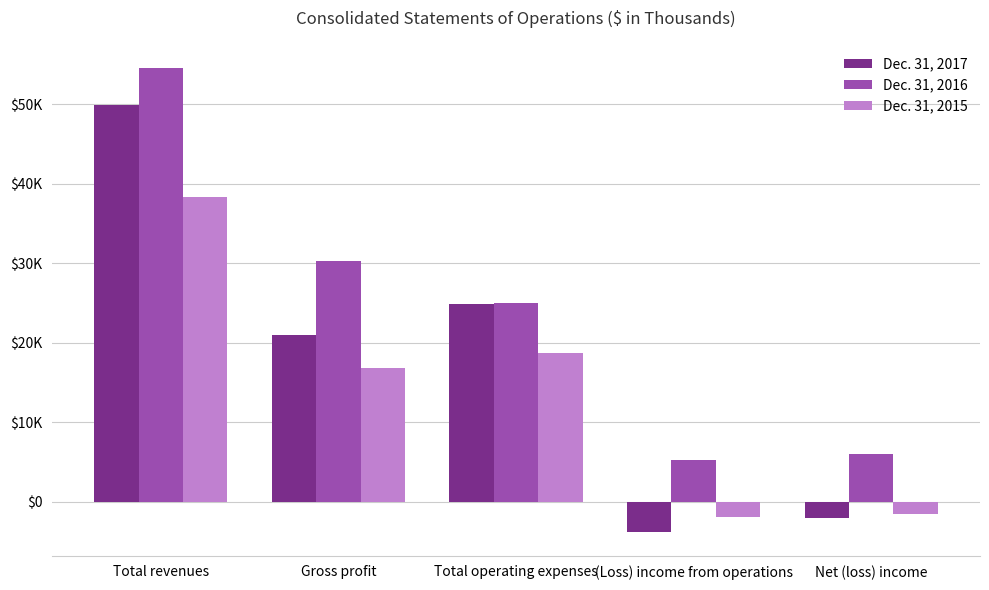

Where does the Dec. 31, 2016 series first go above 25001?

Total revenues